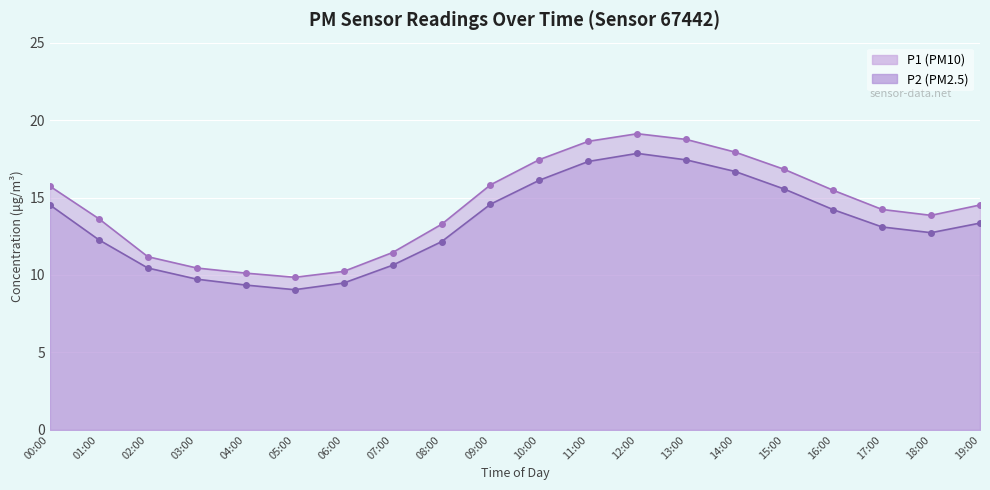

Where does the P1 series first go above 14?

00:00